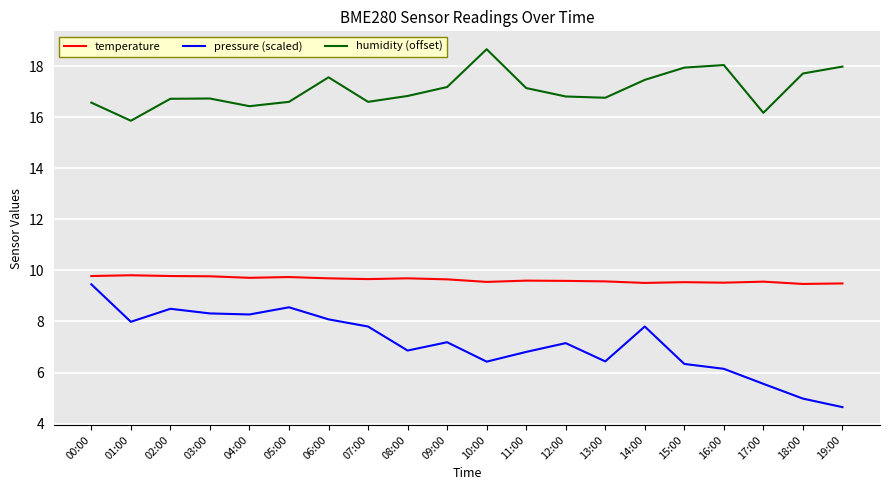

Count the number of categories in the chart.

20